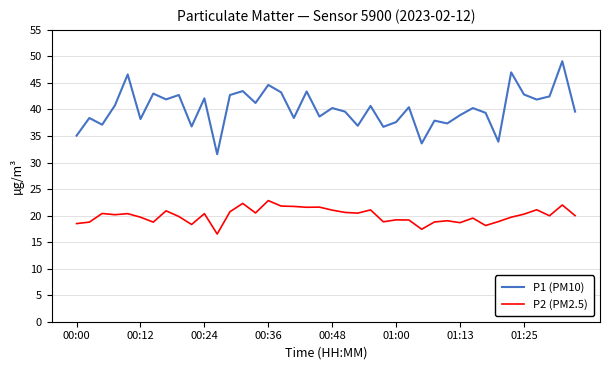

True or false: P1 (PM10) and P2 (PM2.5) cross at least once.

False